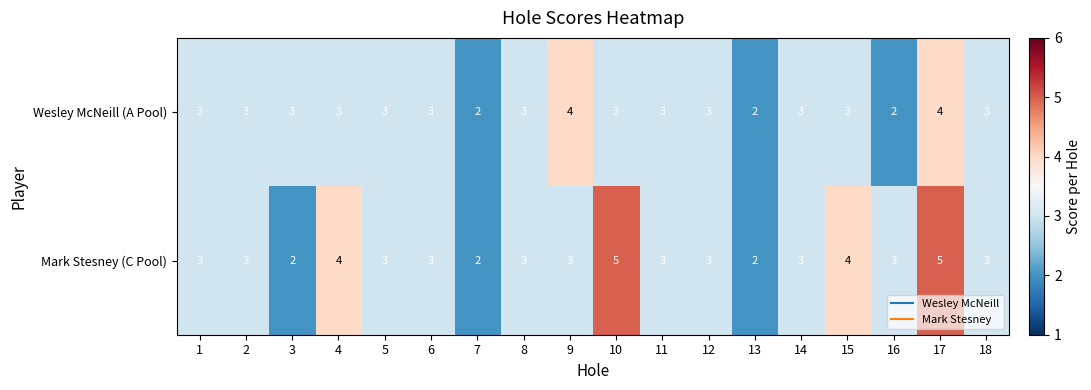

Which series has the largest range (max minus min)?

Mark Stesney (C Pool)